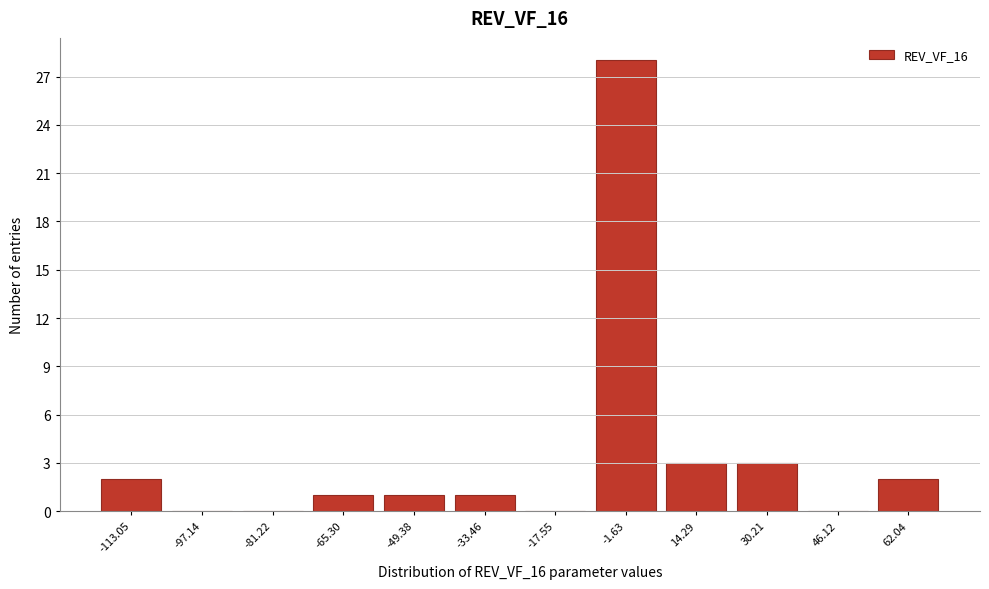

Reading left to right, transcribe this chart: for each bar, give the range it covers on the x-axis and its height. Neither the bar edges nor the heights are printed on the chart, so give them approximately, as read against the axes.

-122 to -106: 2
-106 to -90: 0
-90 to -74: 0
-74 to -58: 1
-58 to -42: 1
-42 to -26: 1
-26 to -10: 0
-10 to 6: 28
6 to 22: 3
22 to 38: 3
38 to 54: 0
54 to 70: 2